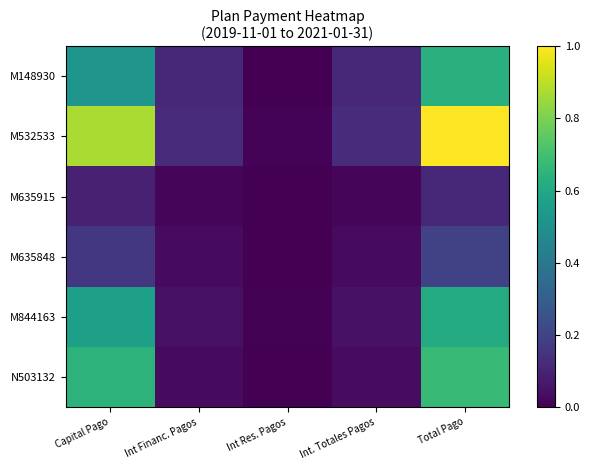

How many series are shown in this chart?

6